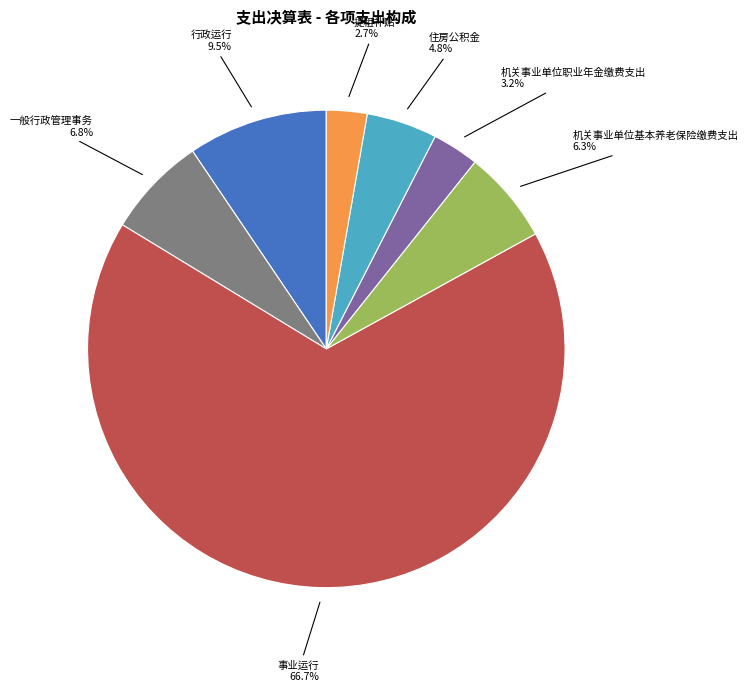

To the nearest percent, what is the difference between the largest and smallest slice percentages?

64%